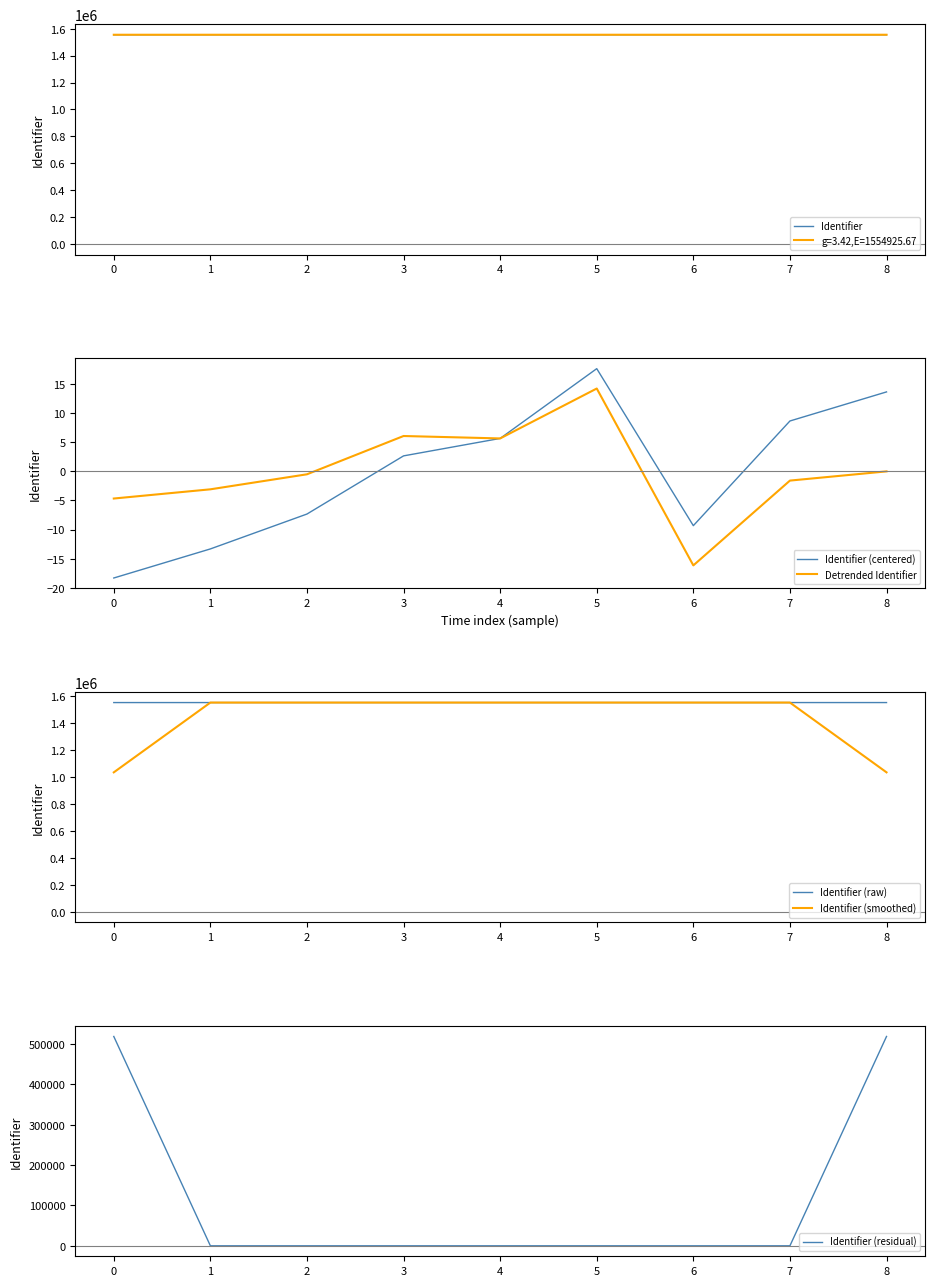

What is the difference between the maximum and minimum values in the Detrended Identifier series?

30.4